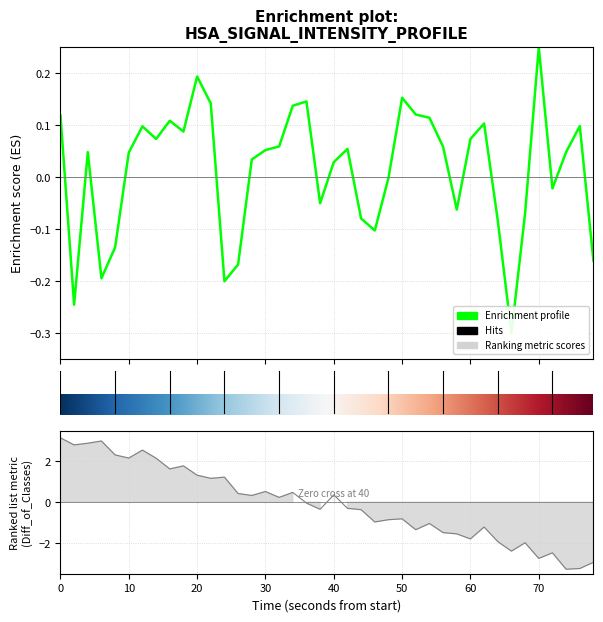

What is the difference between the second highest and second lowest values?

0.4